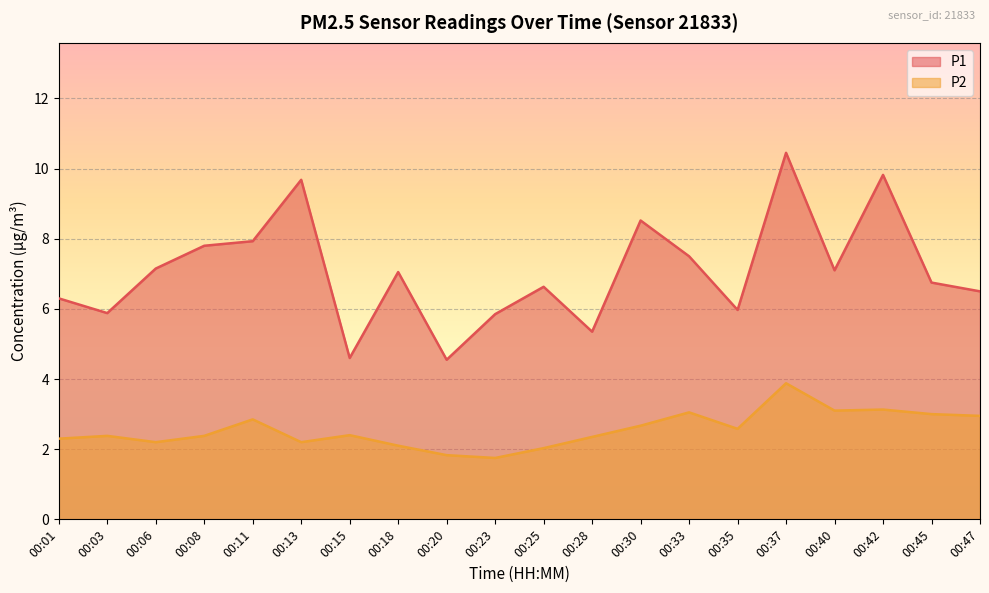

At how many categories does at least one series exceed 6?

14